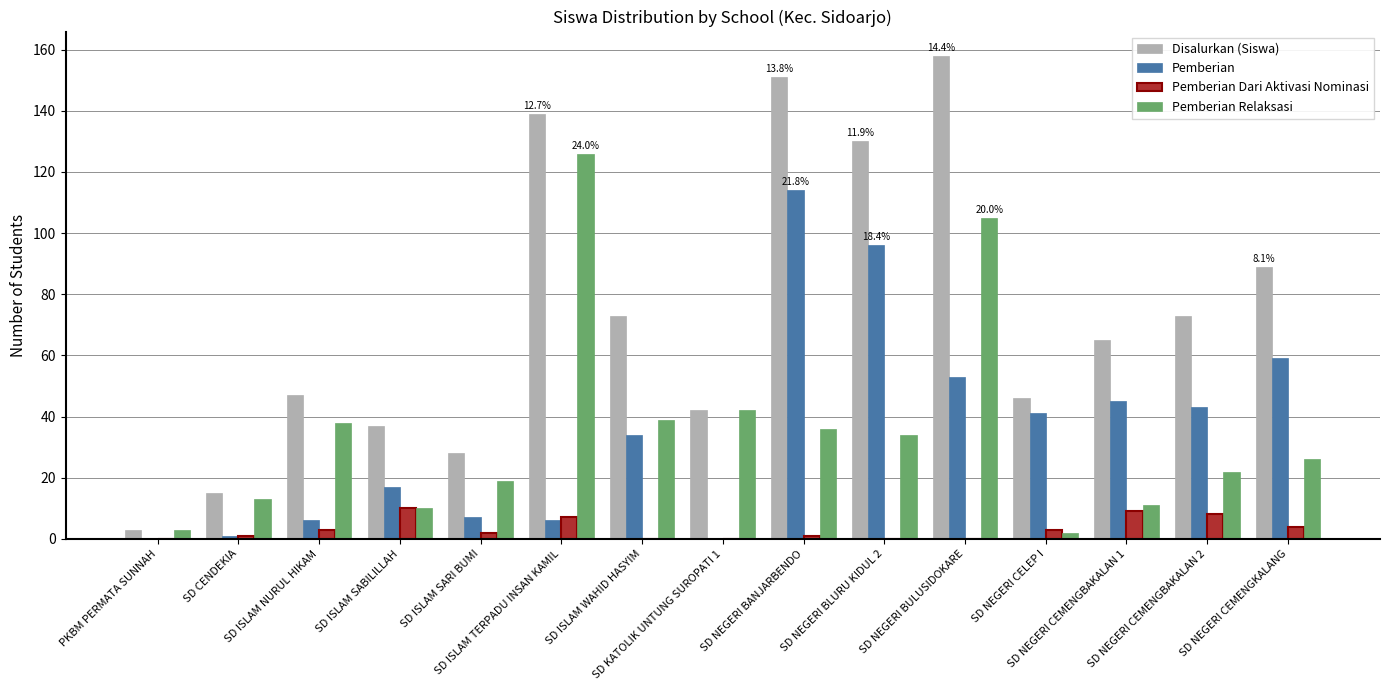

Which series has the largest total across all categories?

Disalurkan (Siswa)